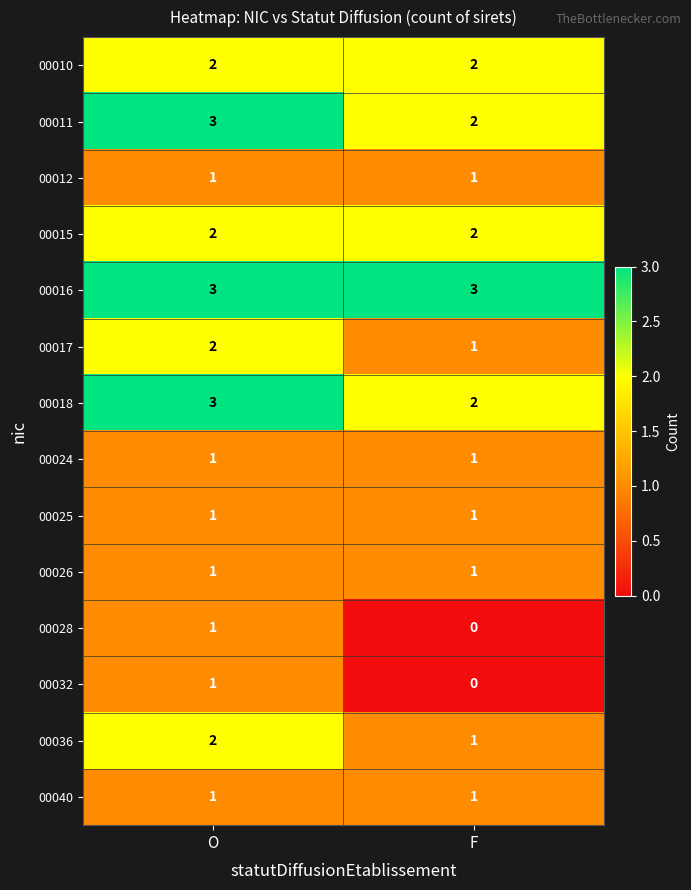

The 00016 series shows 3 at F. True or false?

True